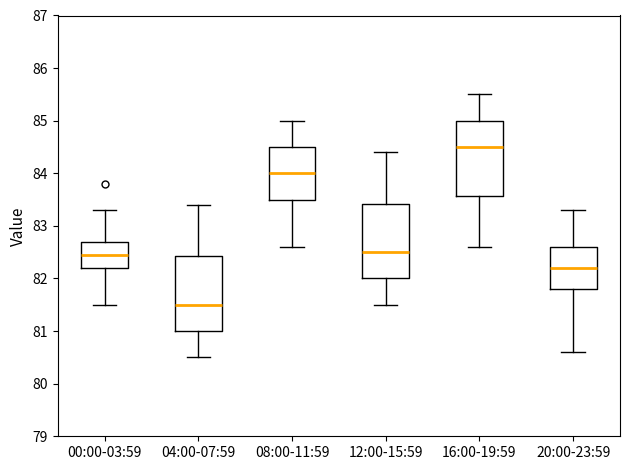

Which box has the highest median line?

16:00-19:59